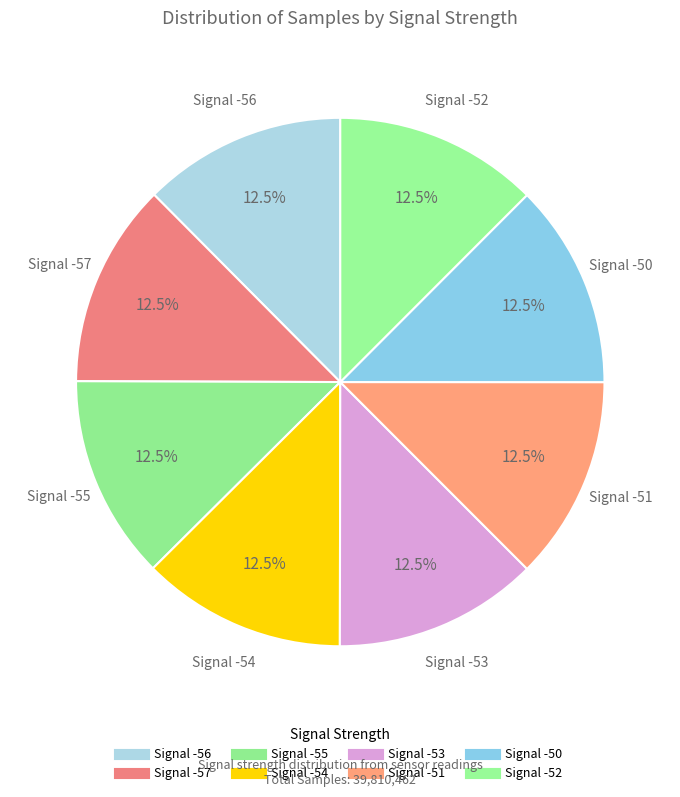

To the nearest percent, what is the combined percentage of Signal -55 and Signal -54?

25%